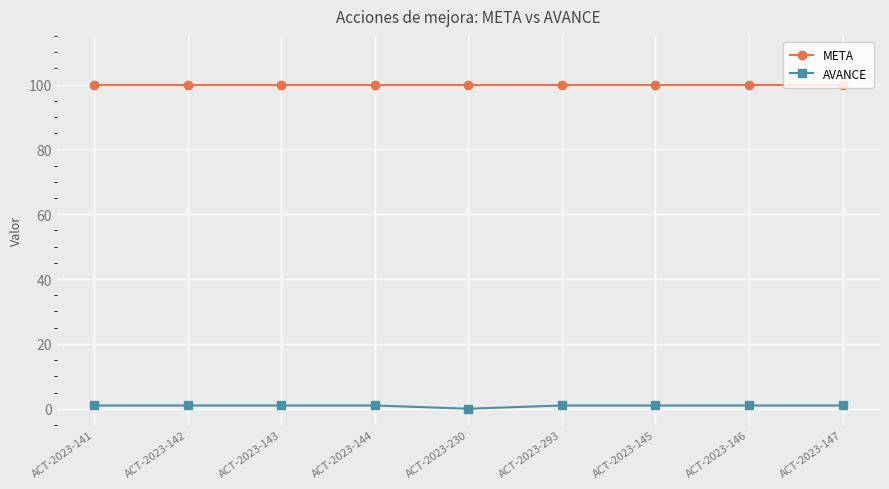

What is the label of the 4th point from the right?

ACT-2023-293